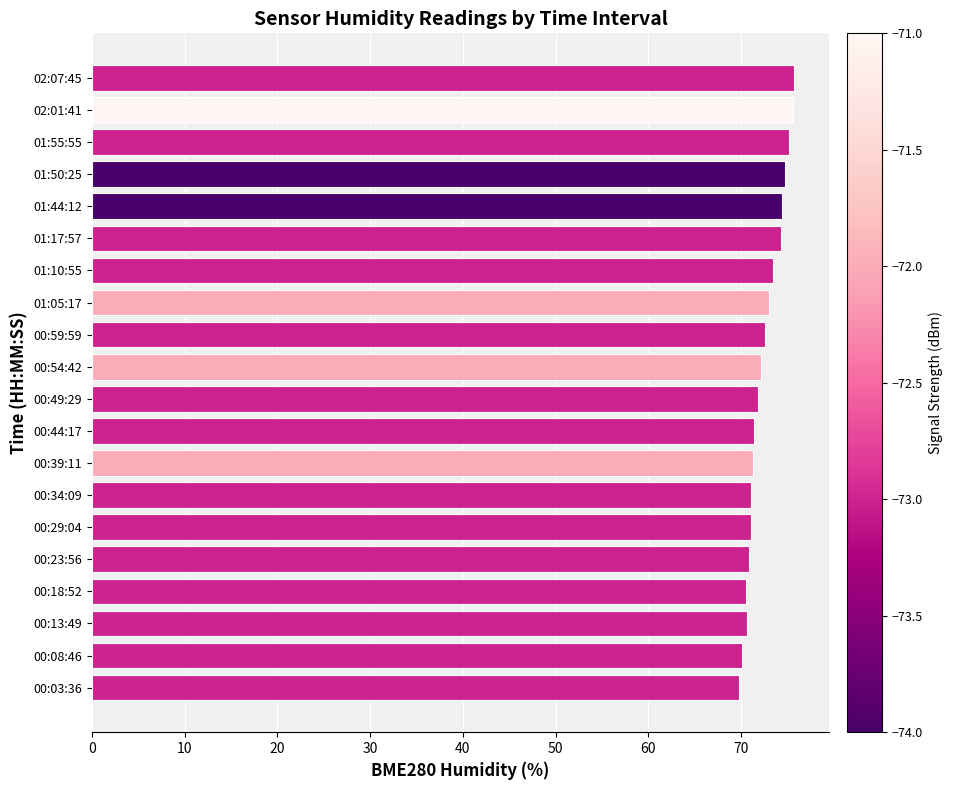

What is the maximum value shown in the chart?

75.7